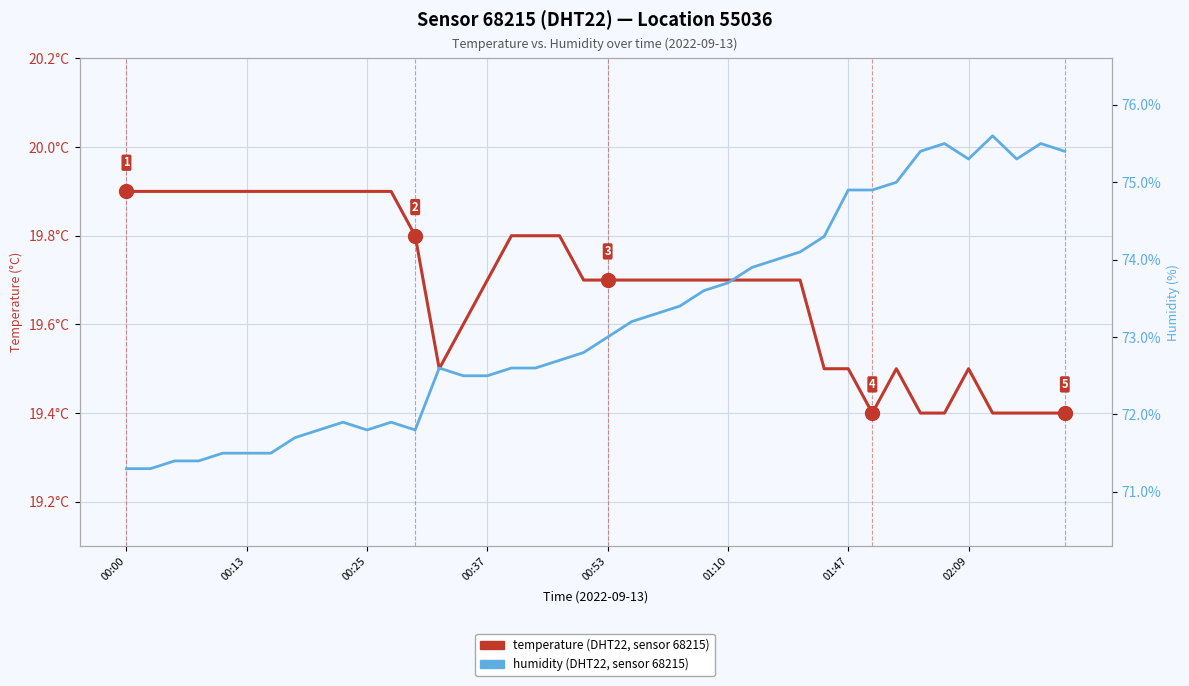

What is the average value of the temperature series?

19.7